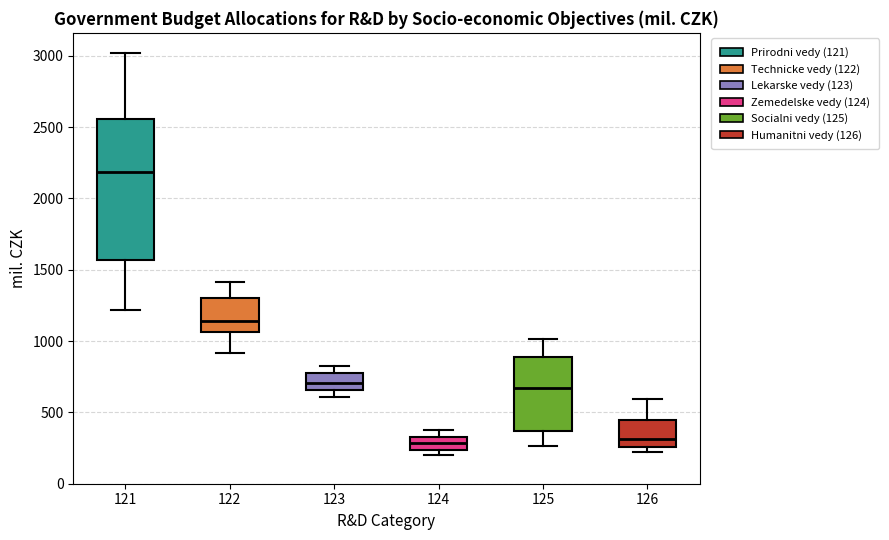

Comparing the boxes themselves (not the whiskers), which one is the tallest?

121